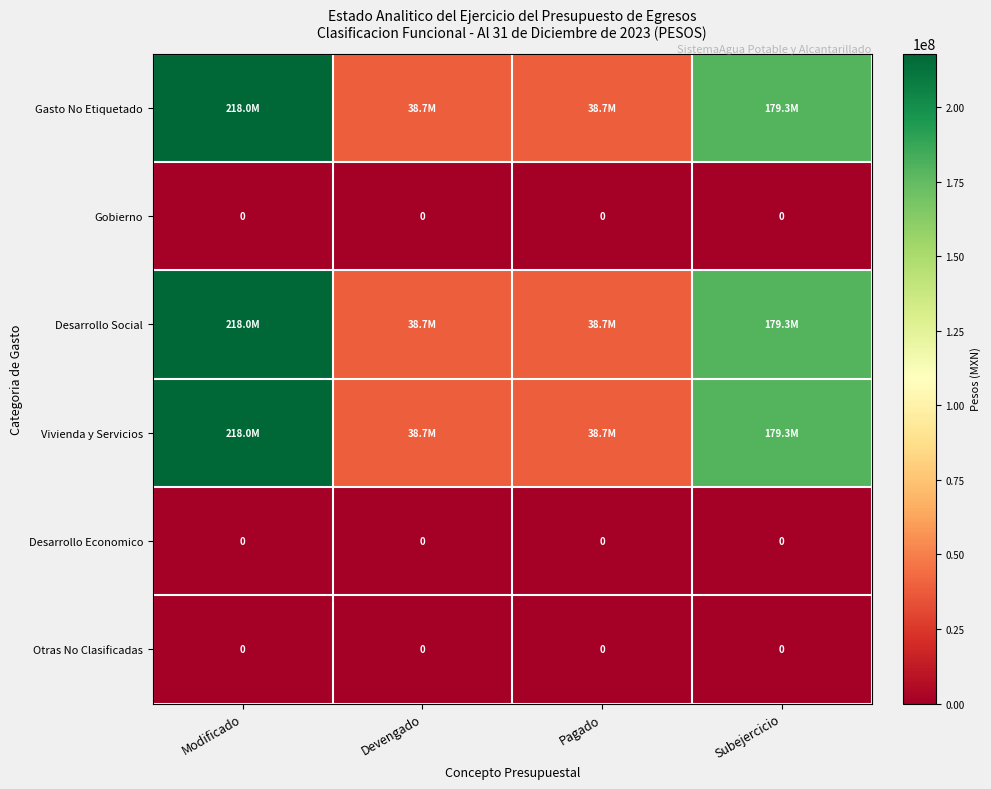

At how many categories does at least one series exceed 142557960?

2